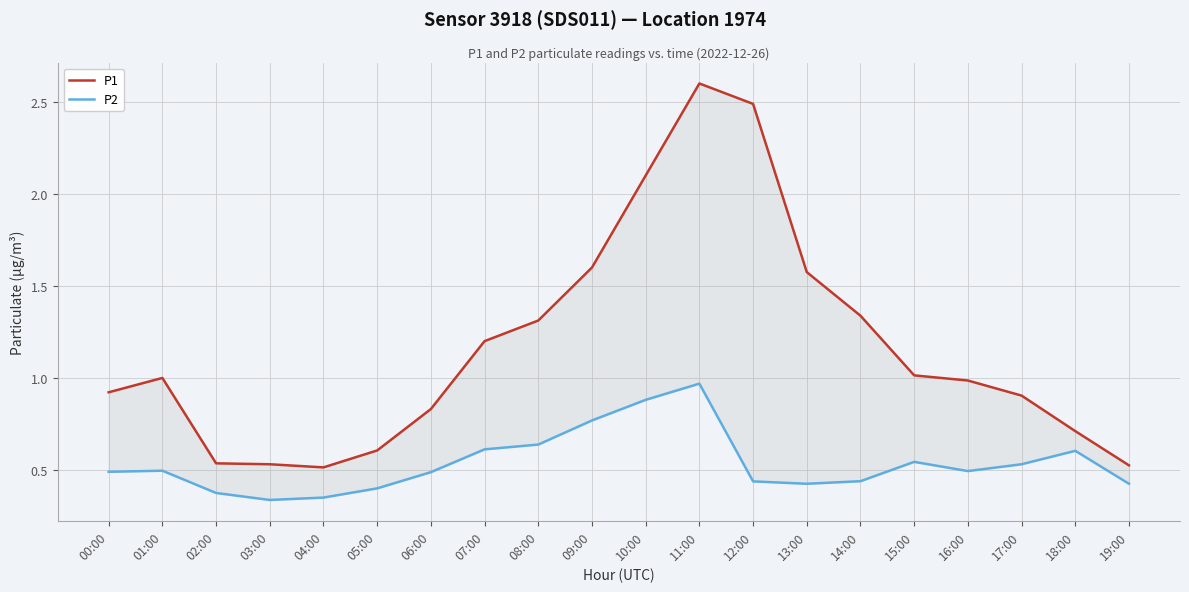

The value of P2 at 12:00 is 0.4. True or false?

True